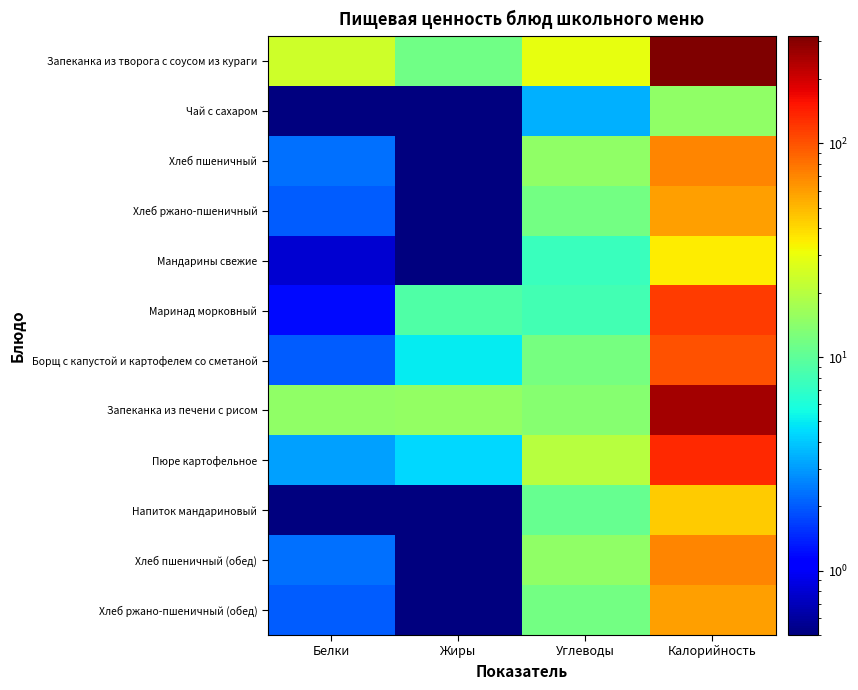

What is the difference between the highest and lowest values at Белки?

23.5